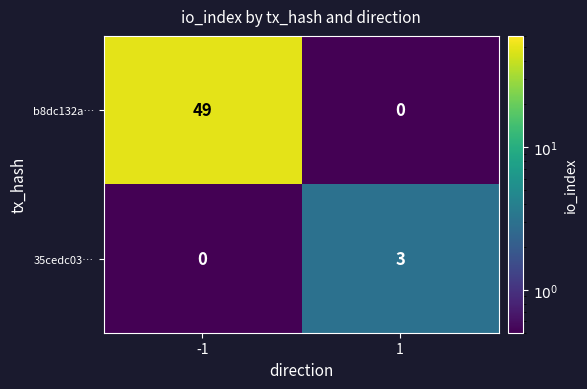

What is the total value across all series at -1?

49